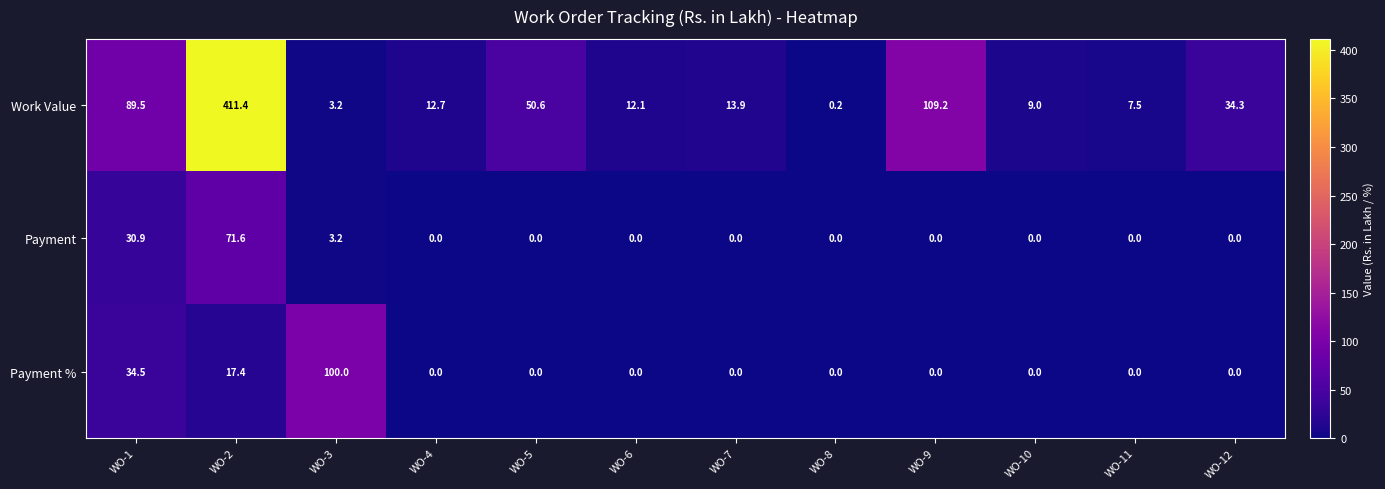

Which category has the highest value across all series?

WO-2